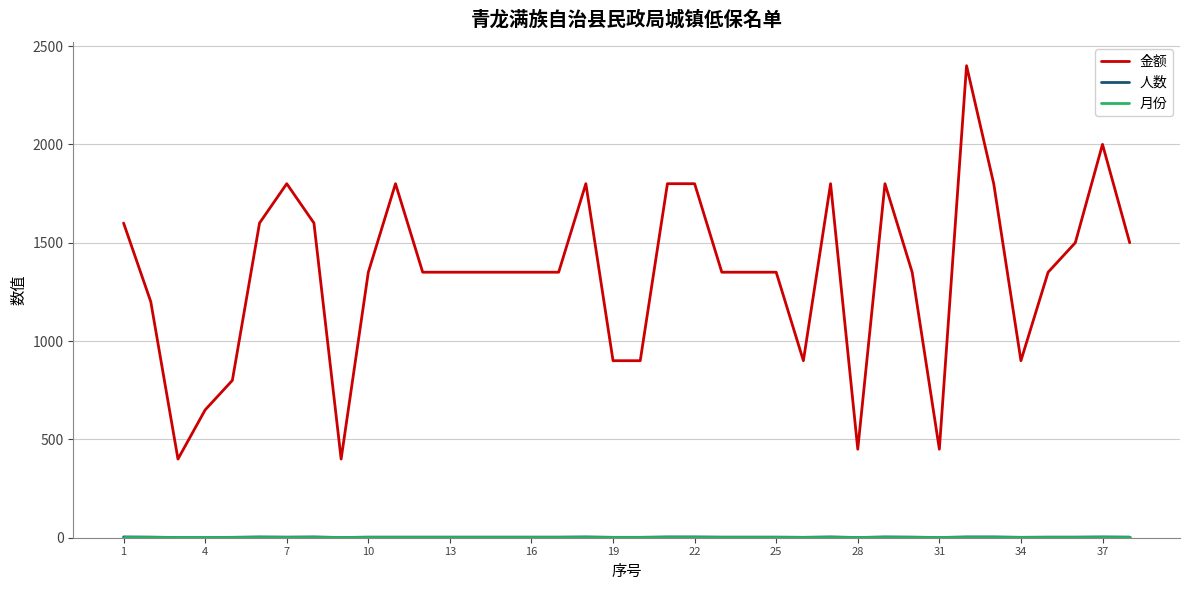

What is the maximum value for 金额?

2400